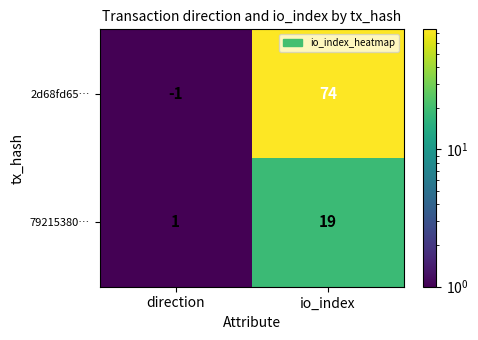

At which category does the chart reach its minimum across all series?

direction